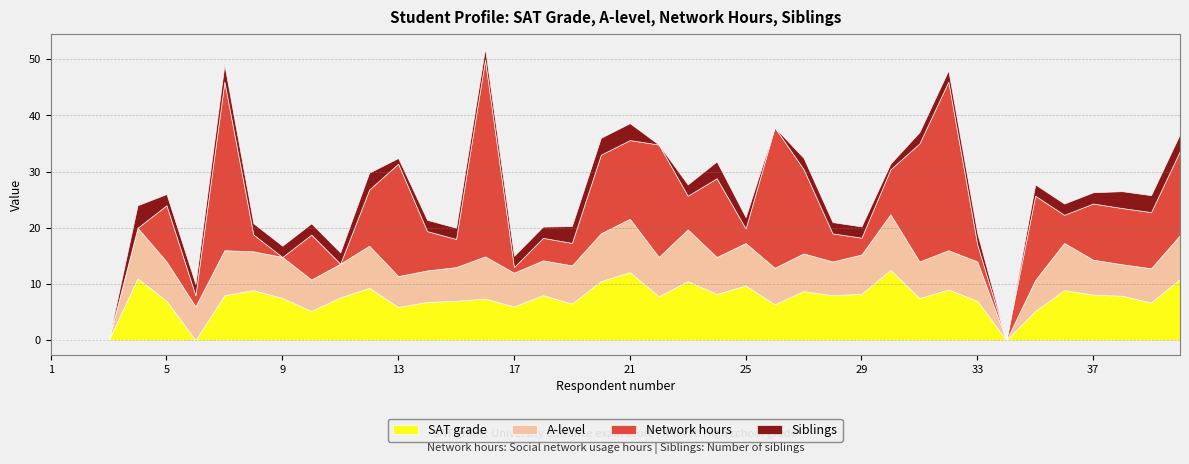

List the series in order of their peak value, lowest first.

Siblings, A-level, SAT grade, Network hours